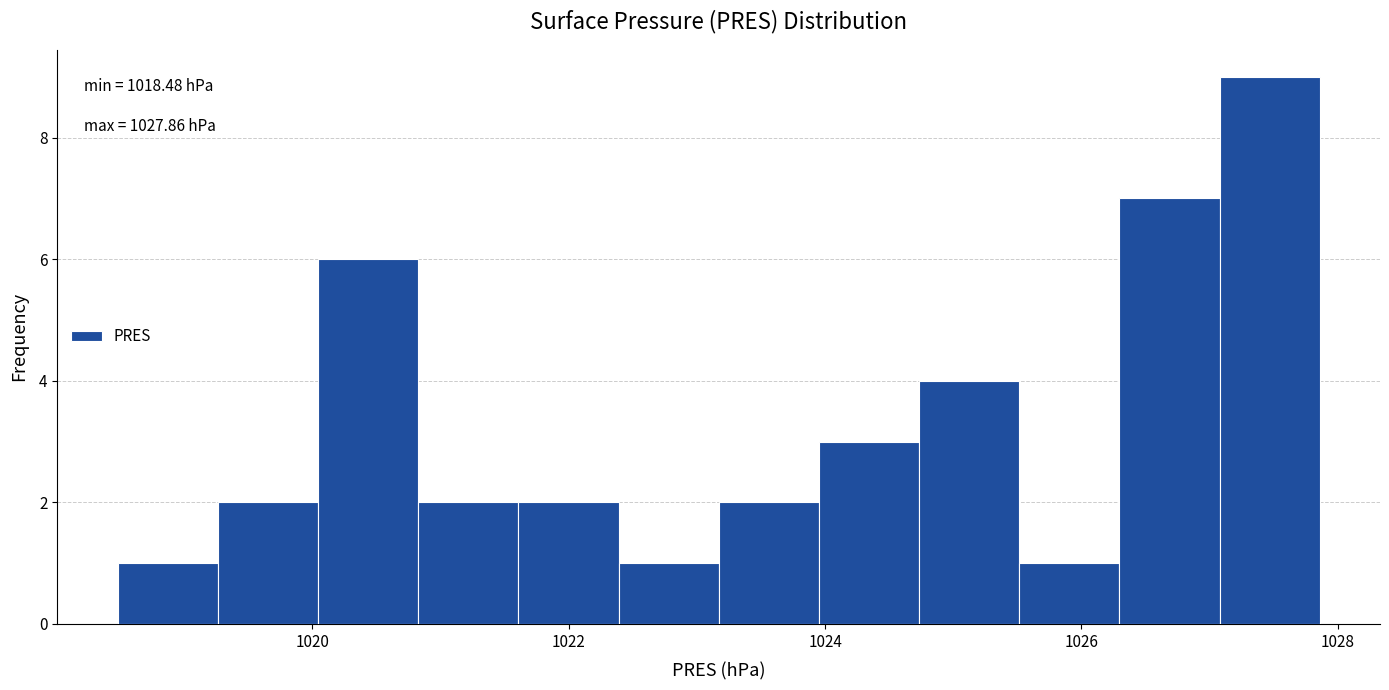

Around what value on the x-axis is the tallest bar? Give the approximate position of its centre, as read against the axis.

1027.4